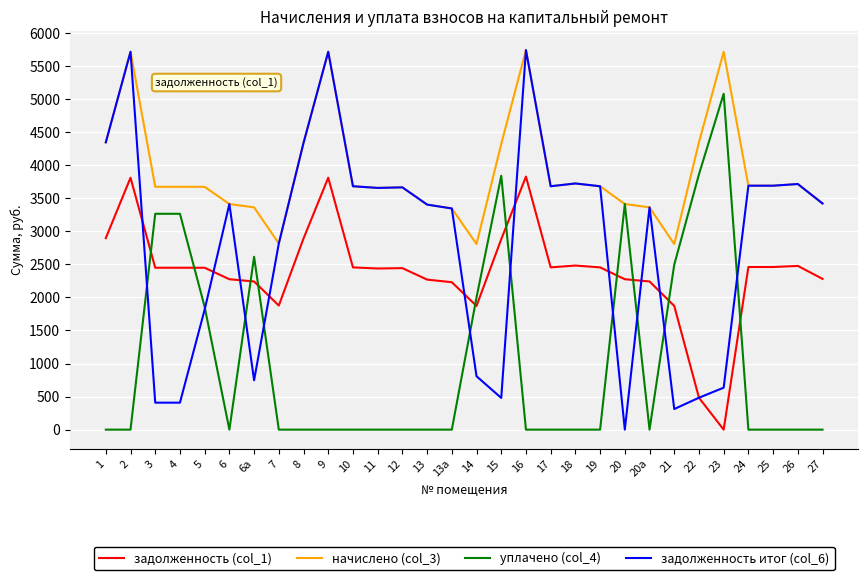

What is the difference between the highest and lowest values at 12?

3665.0